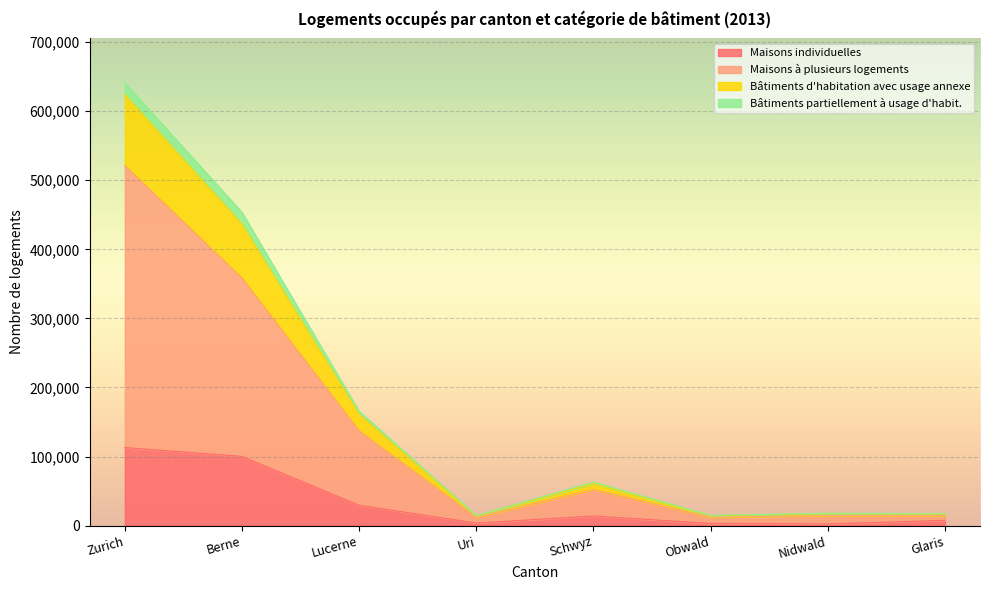

Count the number of categories in the chart.

8